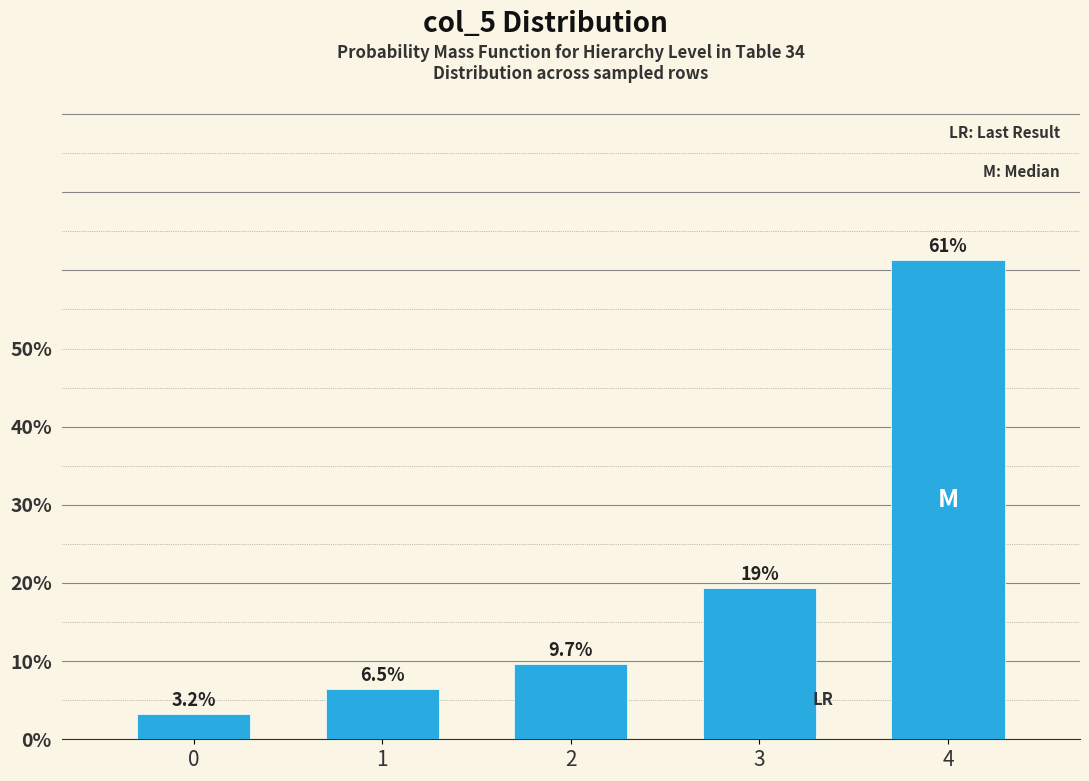

Does the chart contain any negative values?

No